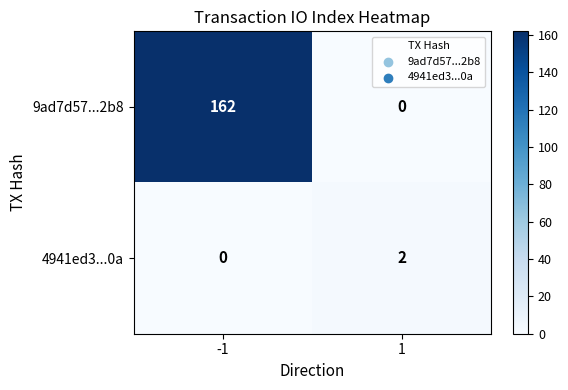

Rank the series at 1 from highest to lowest value.

4941ed3...0a, 9ad7d57...2b8